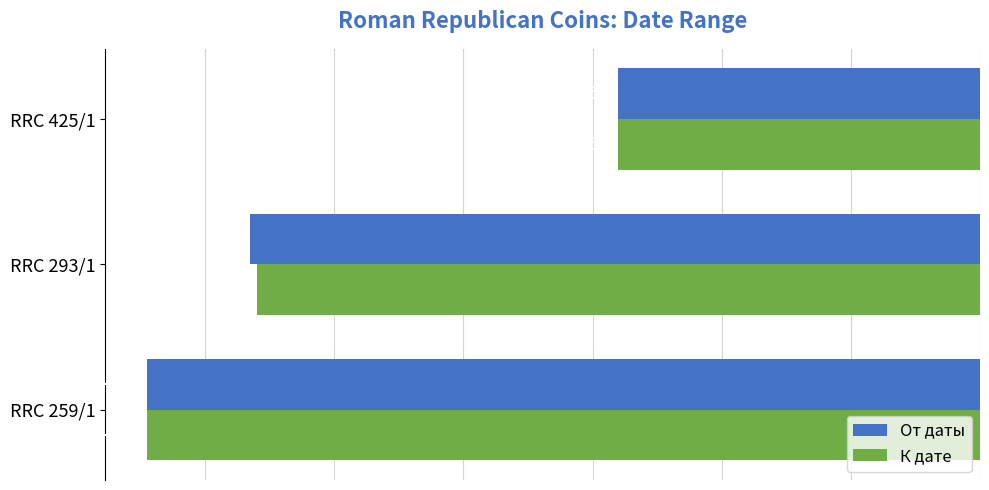

At which label does К дате reach its minimum?

RRC 259/1